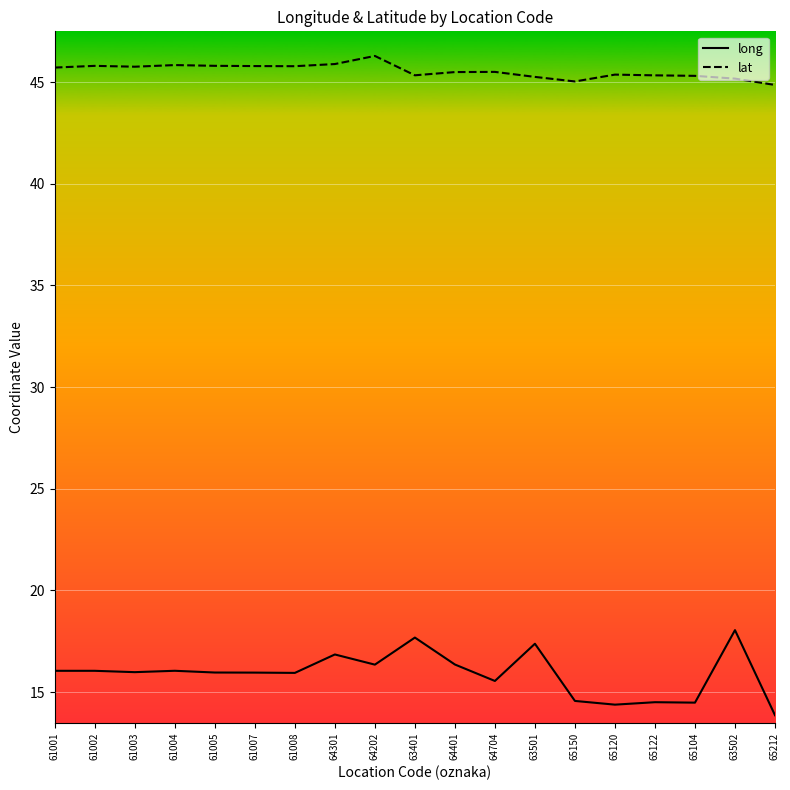

What is the spread (max minus min) of values at 61005?

29.8